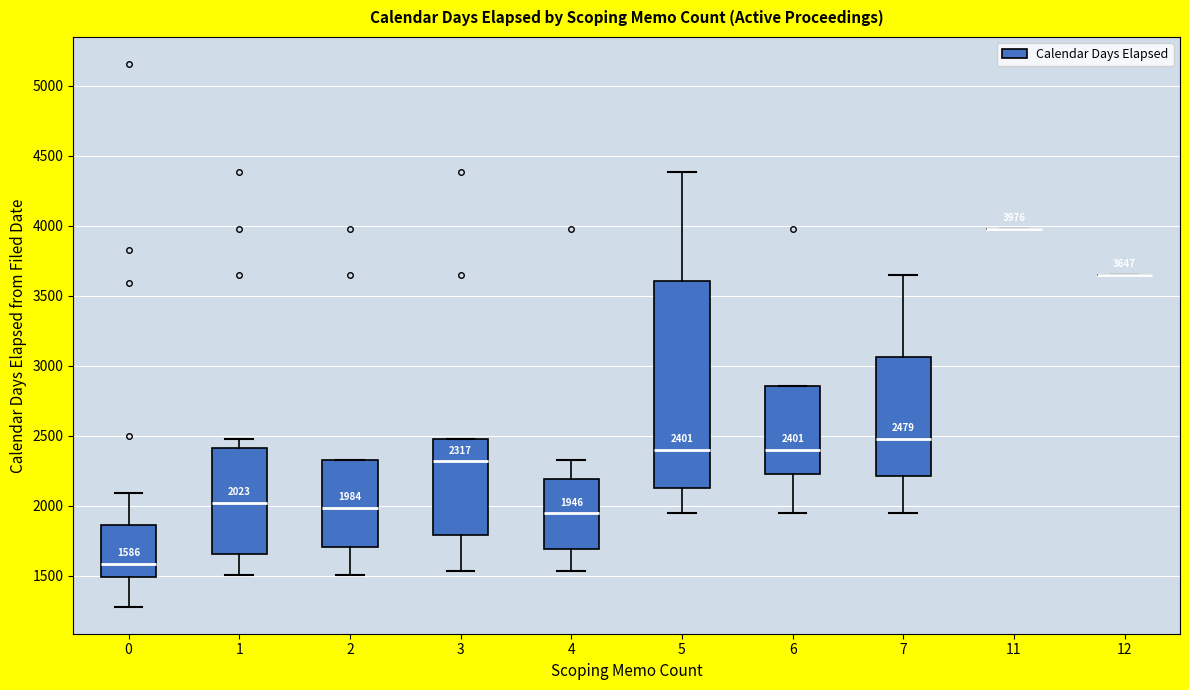

Comparing the boxes themselves (not the whiskers), which one is the tallest?

5